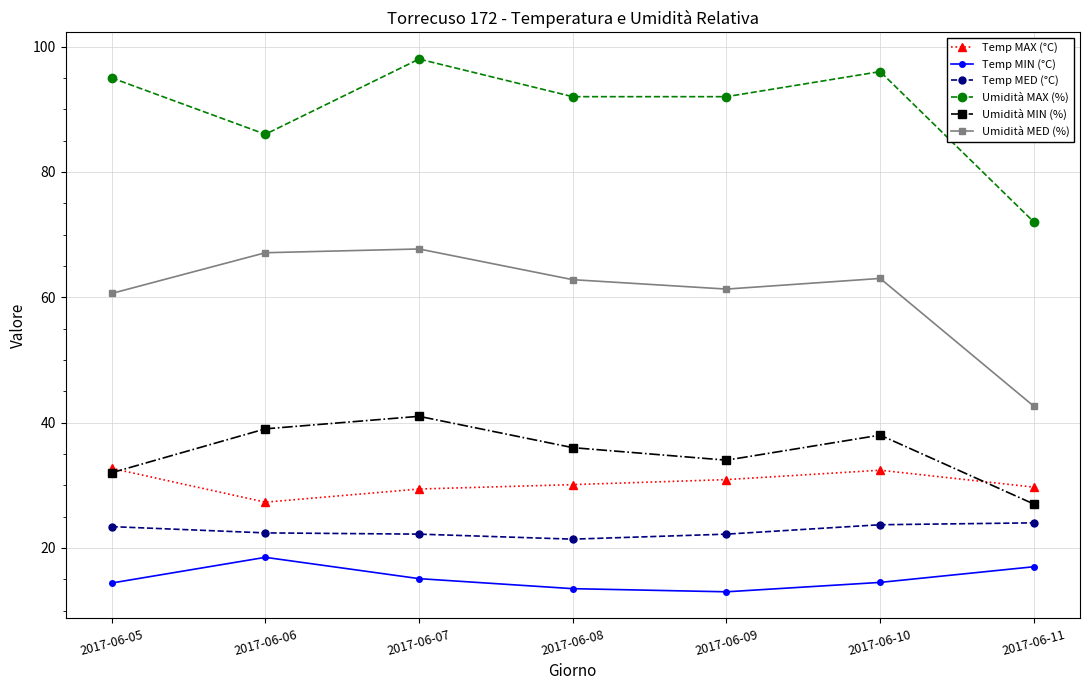

Does the chart have visible grid lines?

Yes